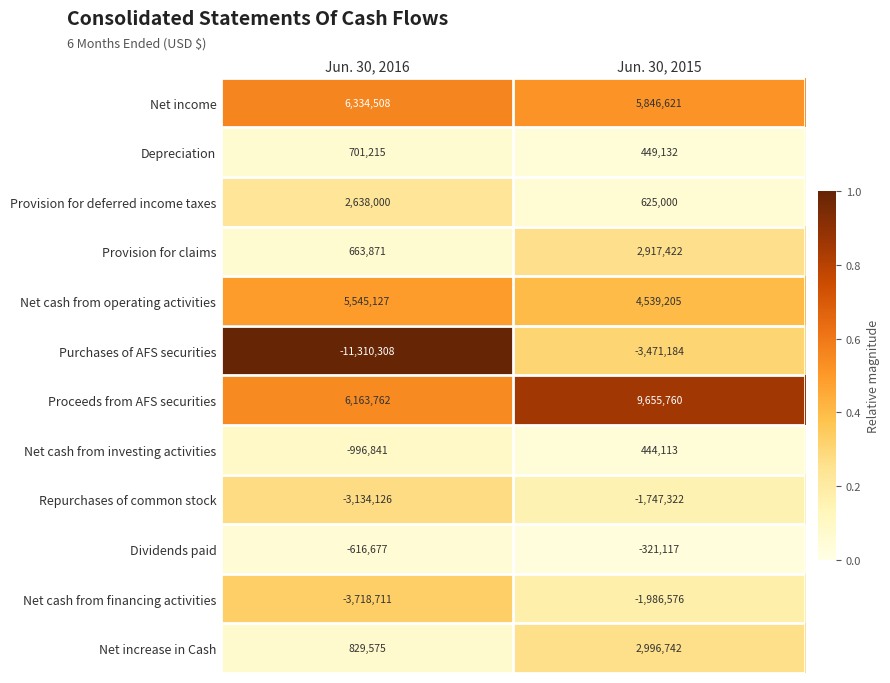

At which category is the sum across all series the highest?

Jun. 30, 2015